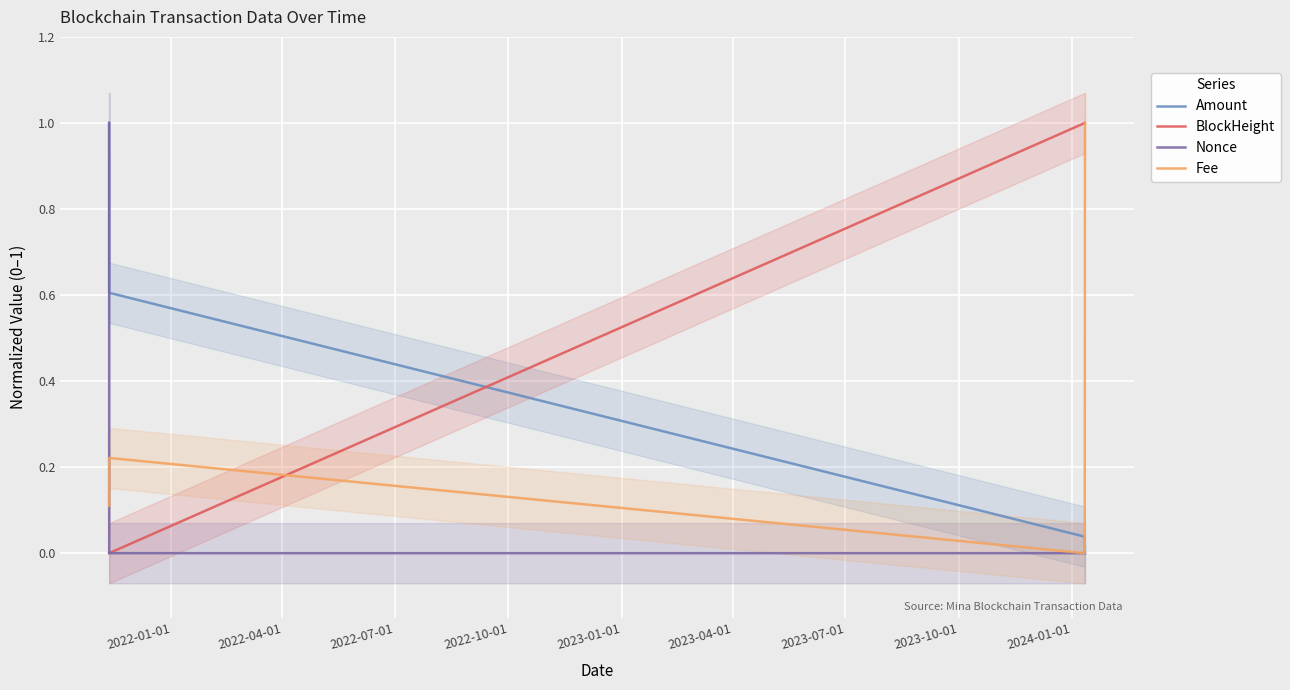

True or false: BlockHeight has more than 2 points higher than both neighbors.

False